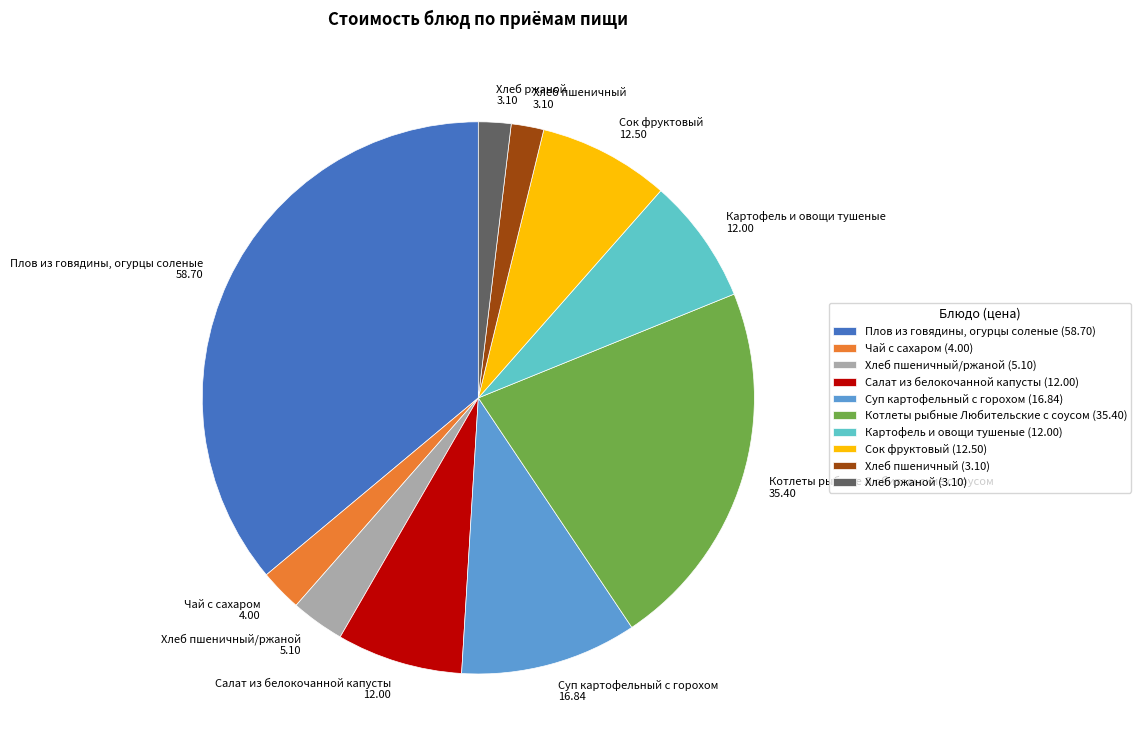

Approximately how many times larger is the value at Суп картофельный с горохом compared to Хлеб пшеничный?

5.4